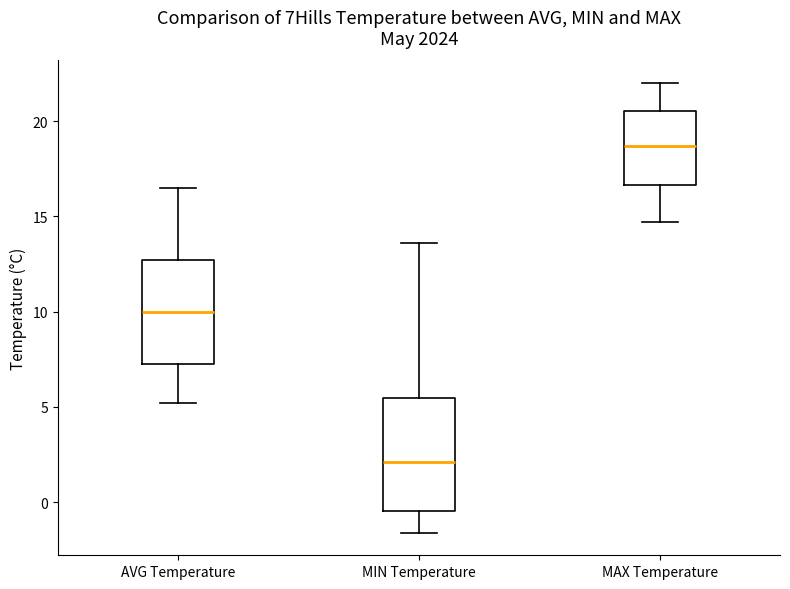

Reading left to right, transcribe this box plot: for each box, give where its median line is, the range the box spans, and where its two whiskers end, as read against the y-axis. The values are not printed on the chart, so give them approximately, as read against the axis.

AVG Temperature: median 10.0, box 7.5 to 12.5, whiskers 5.0 to 16.5
MIN Temperature: median 2.0, box -0.5 to 5.5, whiskers -1.5 to 13.5
MAX Temperature: median 18.5, box 16.5 to 20.5, whiskers 14.5 to 22.0